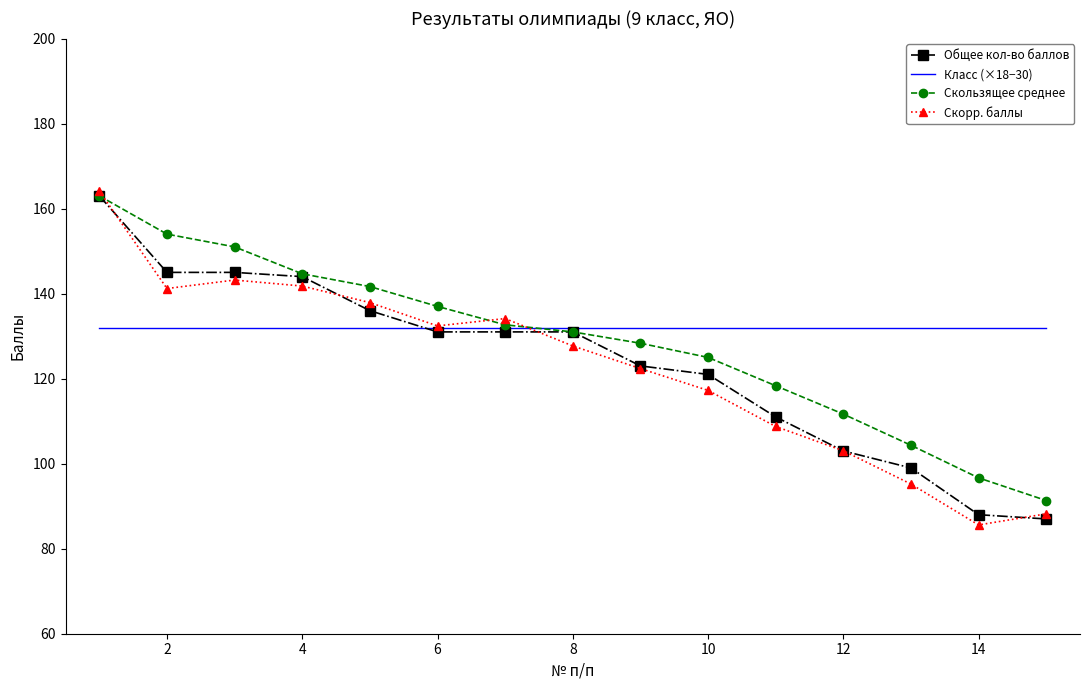

What are all the series names shown in the legend?

Общее кол-во баллов, Класс (×18−30), Скользящее среднее, Скорр. баллы